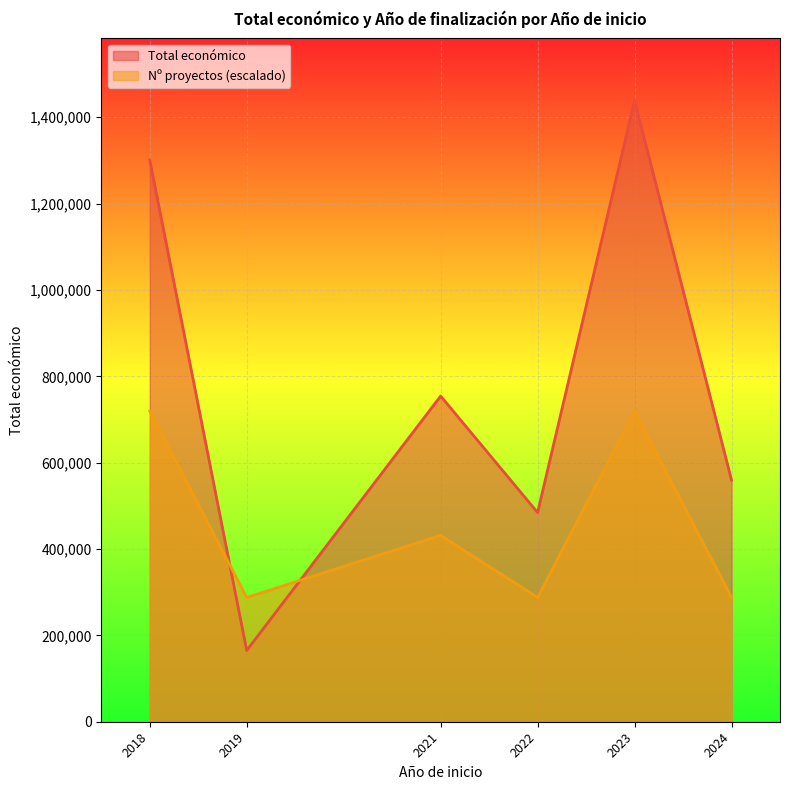

What is the difference between the Año de finalización values at 2022 and 2019?

2